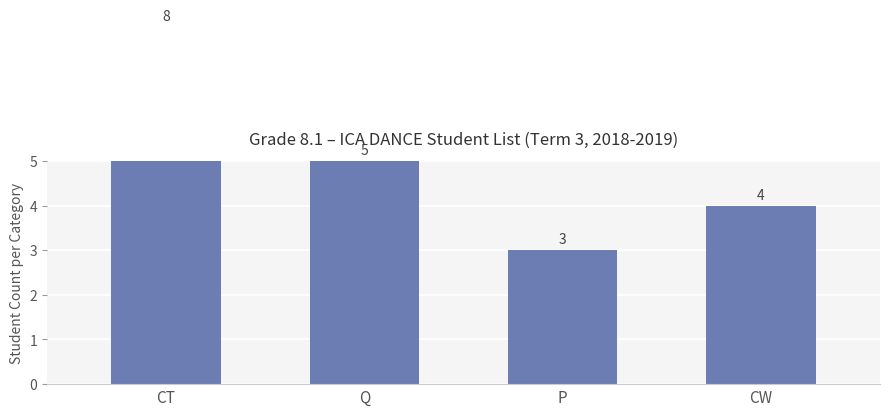

What is the sum of all values?

20